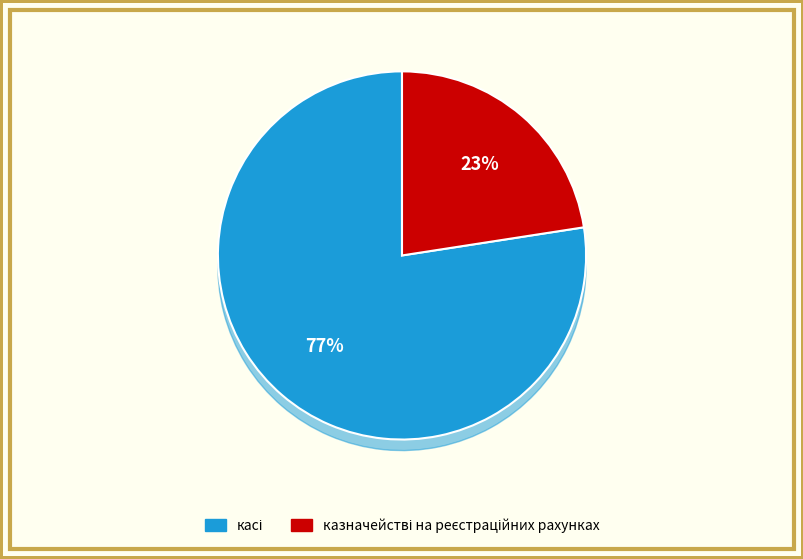

Rank the categories by value from highest to lowest.

касі, казначействі на реєстраційних рахунках